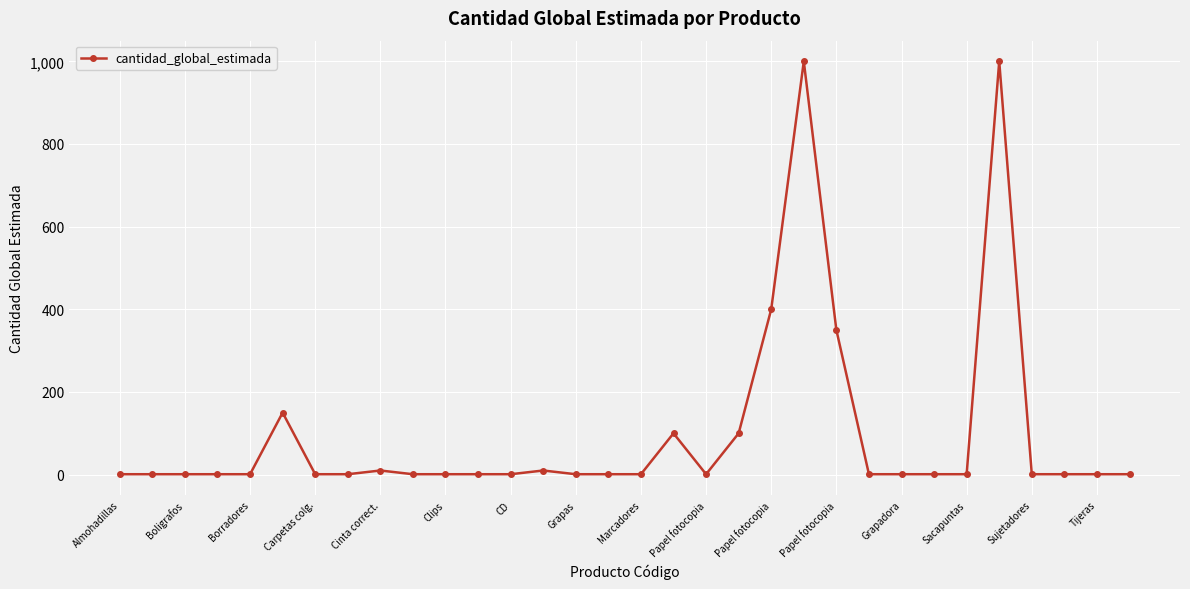

True or false: the data has more than 0 interior local peaks.

True